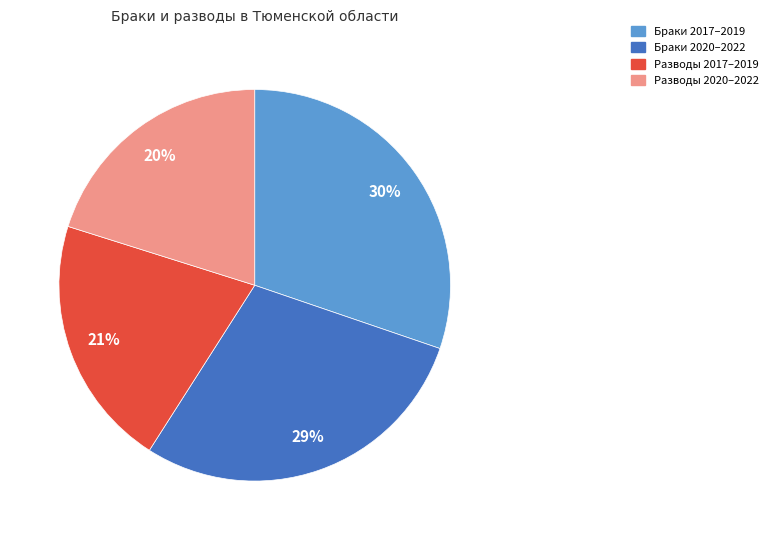

How many slices are in this pie chart?

4